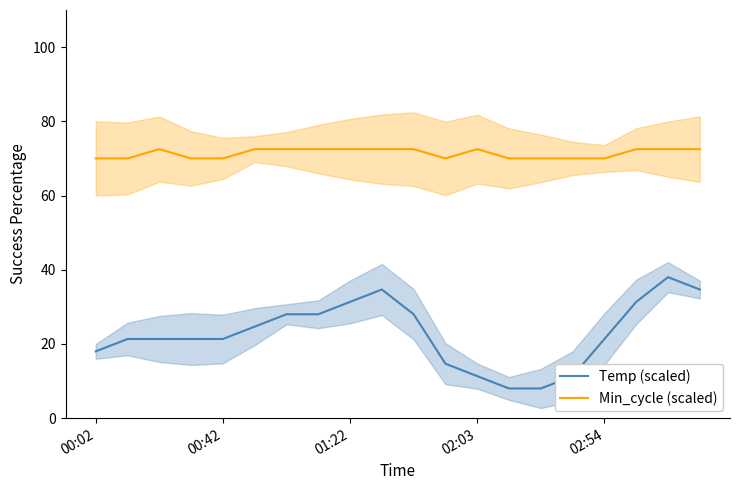

What is the lowest value of the Min_cycle (scaled) series?

70.0